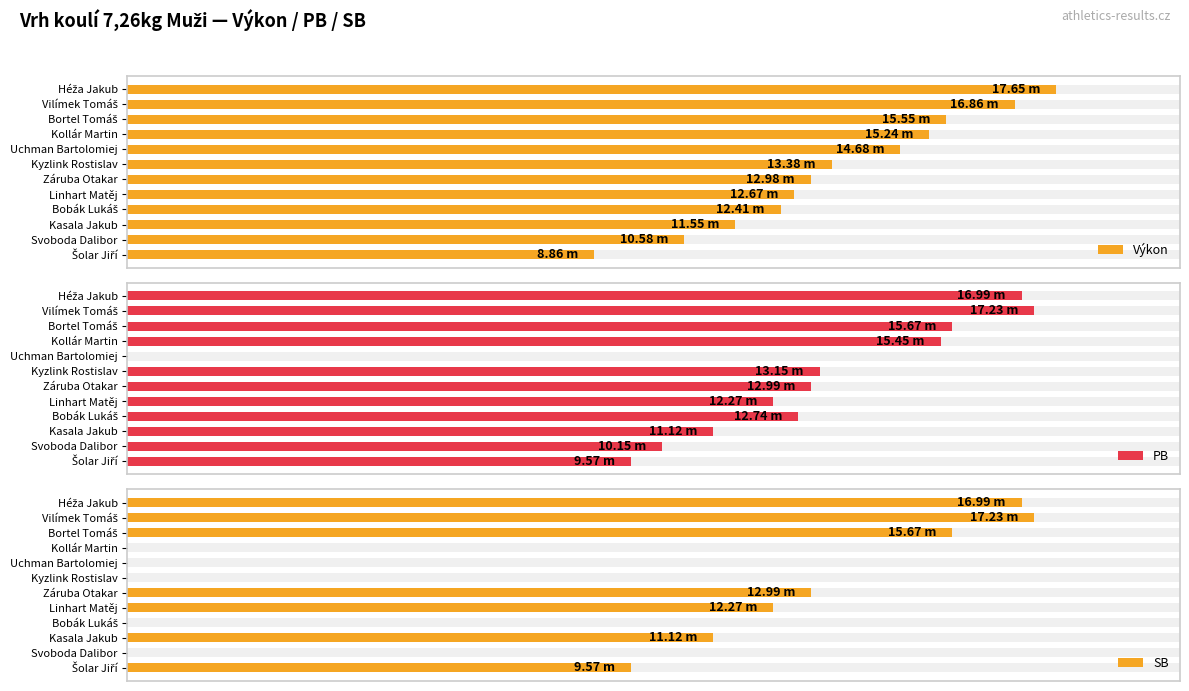

Does the chart contain stacked bars?

No